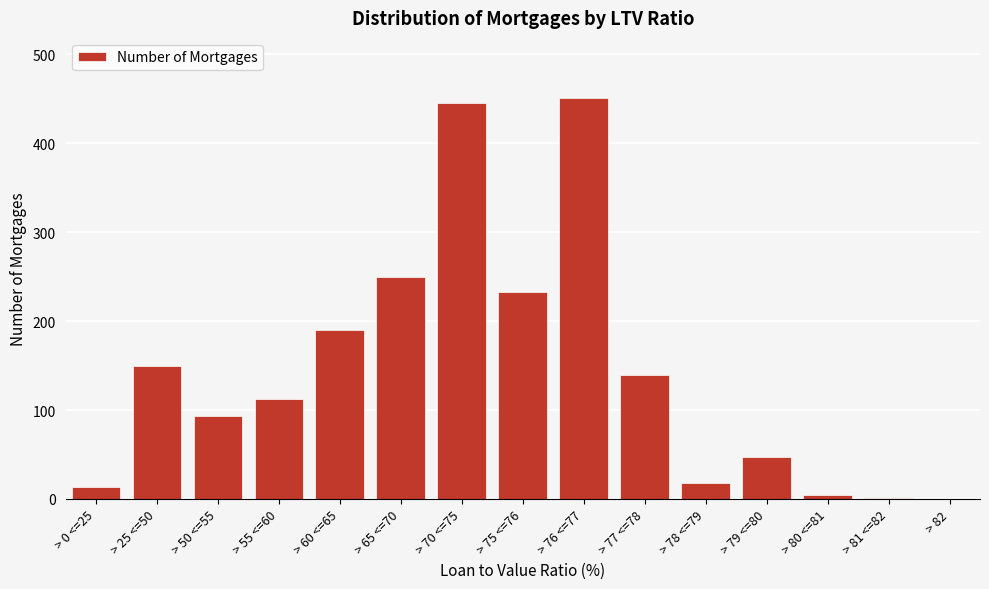

At which label is the value closest to 225?

> 75 <=76